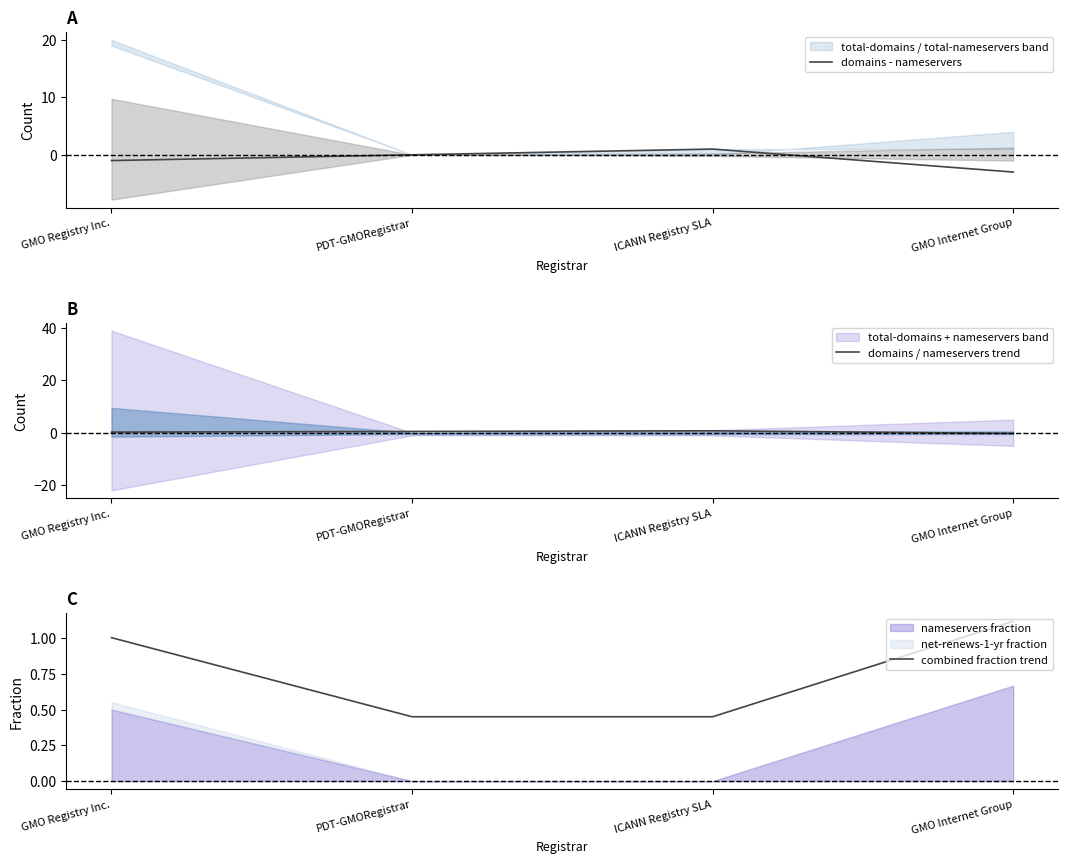

Where do domains / nameservers trend and domains - nameservers first cross each other?

PDT-GMORegistrar and ICANN Registry SLA